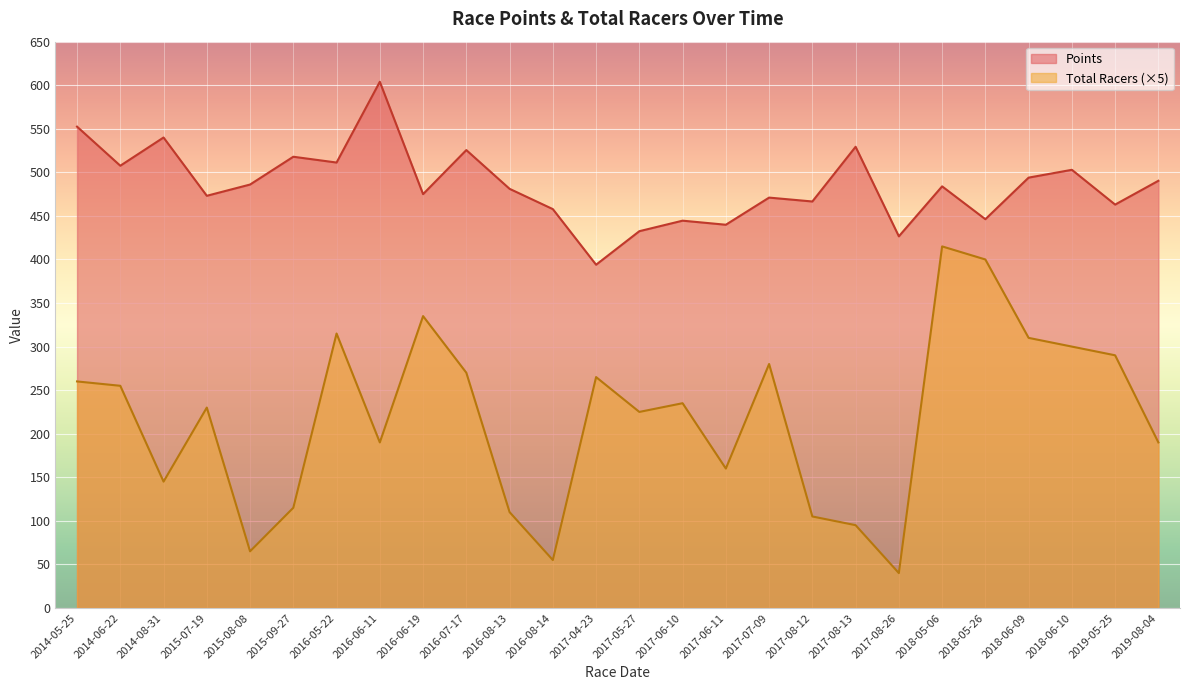

How many lines are shown in the chart?

2